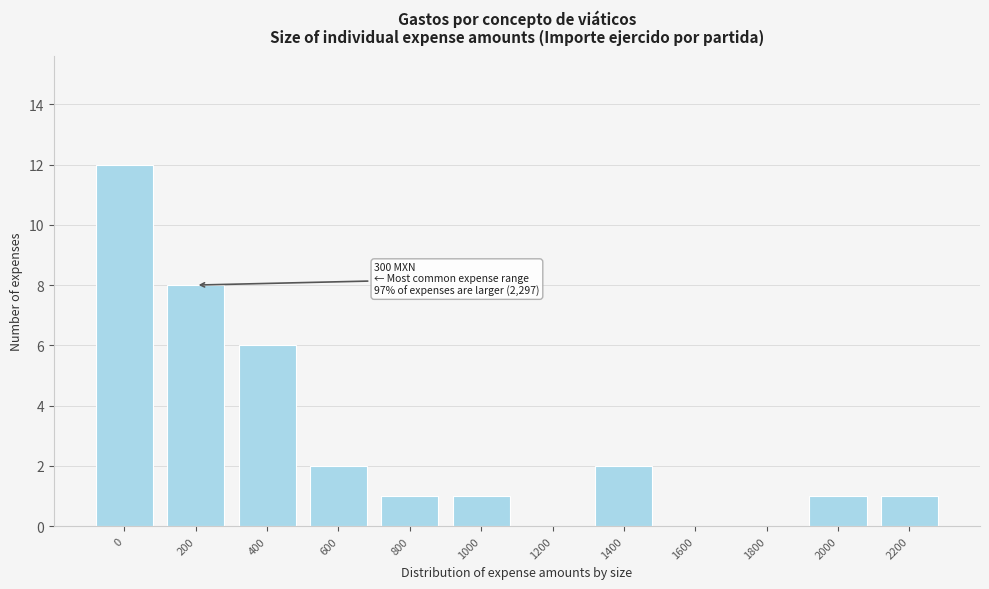

Reading left to right, transcribe all the data shown in this chart.

0=12	200=8	400=6	600=2	800=1	1000=1	1200=0	1400=2	1600=0	1800=0	2000=1	2200=1